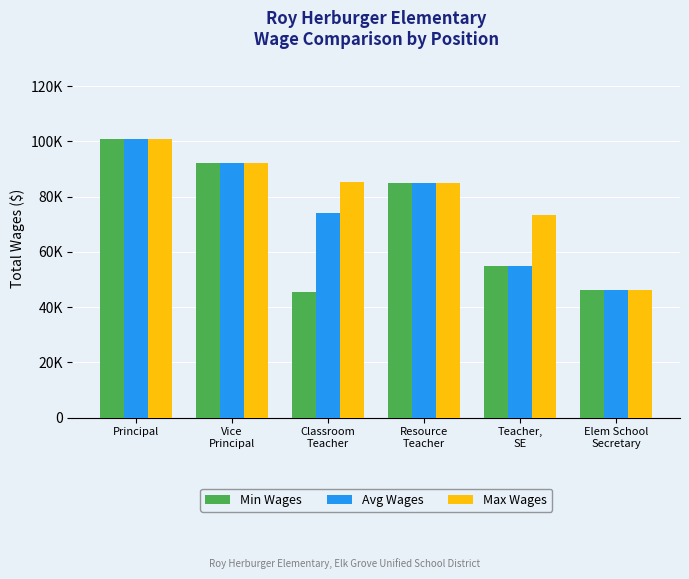

The value of Avg Wages at Vice
Principal is 44174. True or false?

False